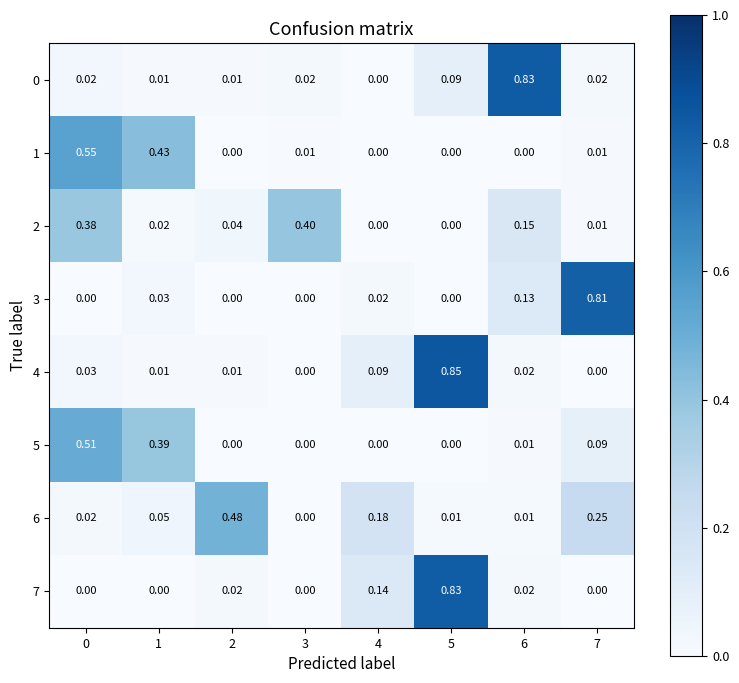

Which label corresponds to the largest value in the chart?

5